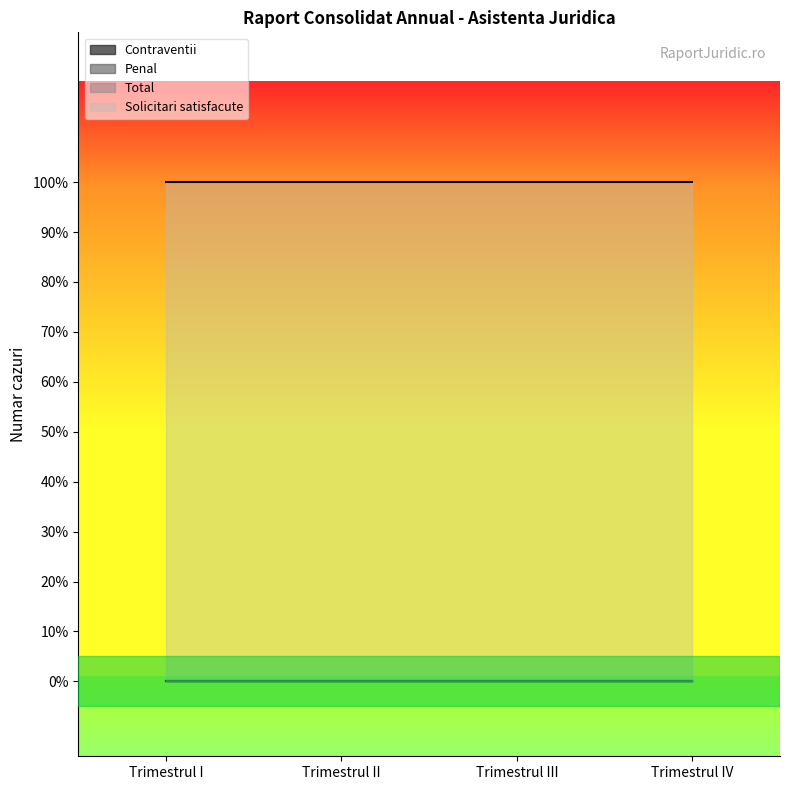

What is the sum of all Solicitari satisfacute values?

4